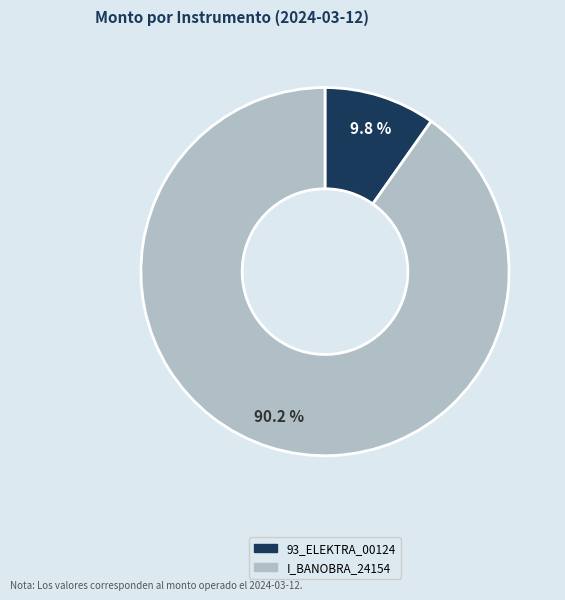

Rank the categories by value from lowest to highest.

93_ELEKTRA_00124, I_BANOBRA_24154